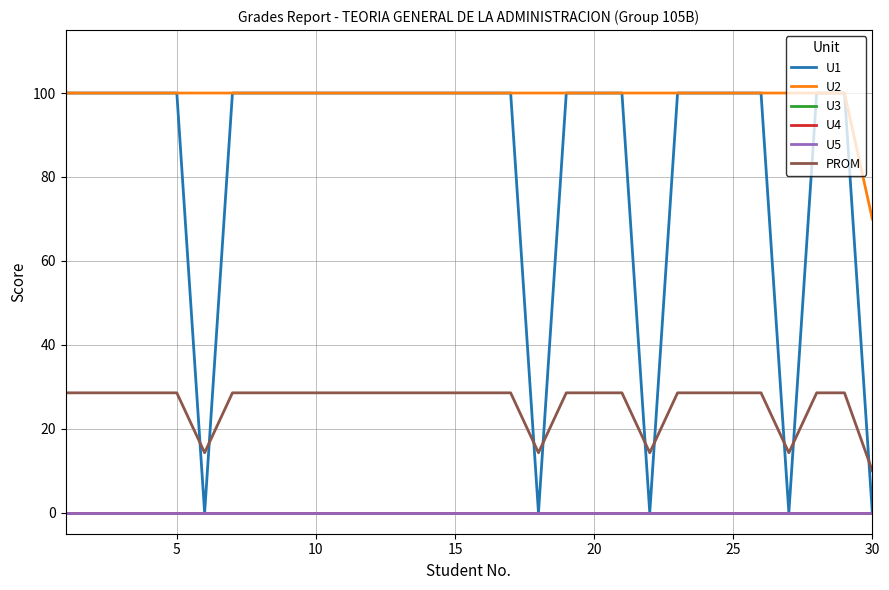

How many lines are shown in the chart?

6